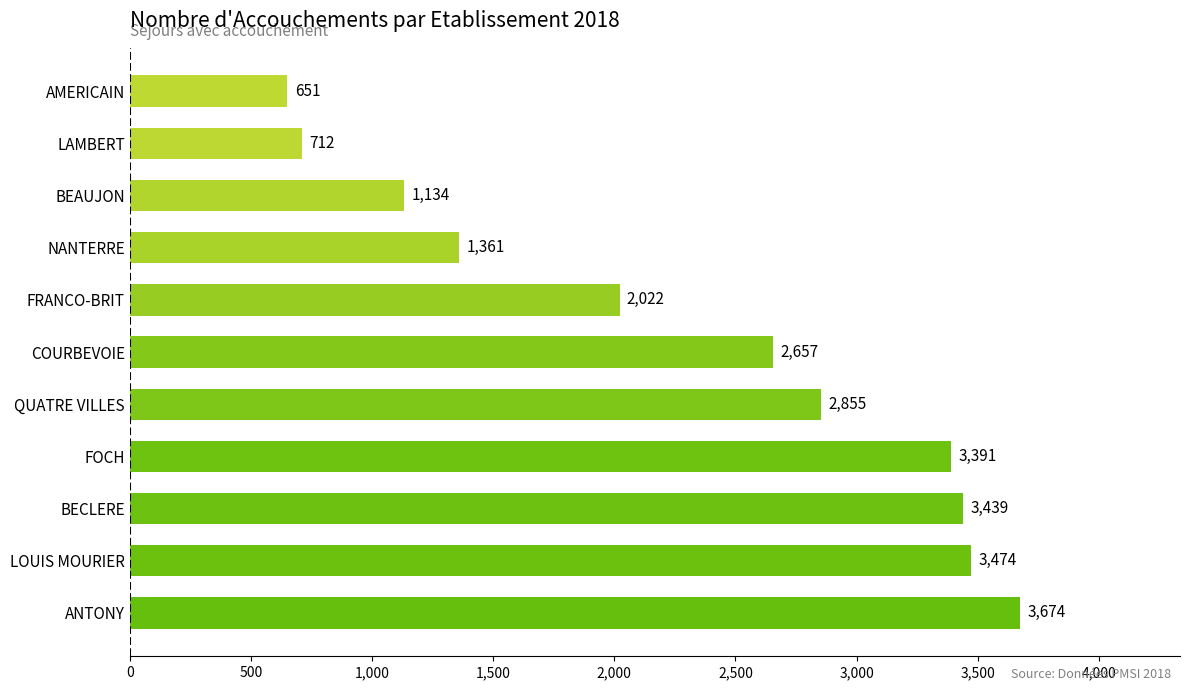

What is the change in value from ANTONY to LAMBERT?

-2962